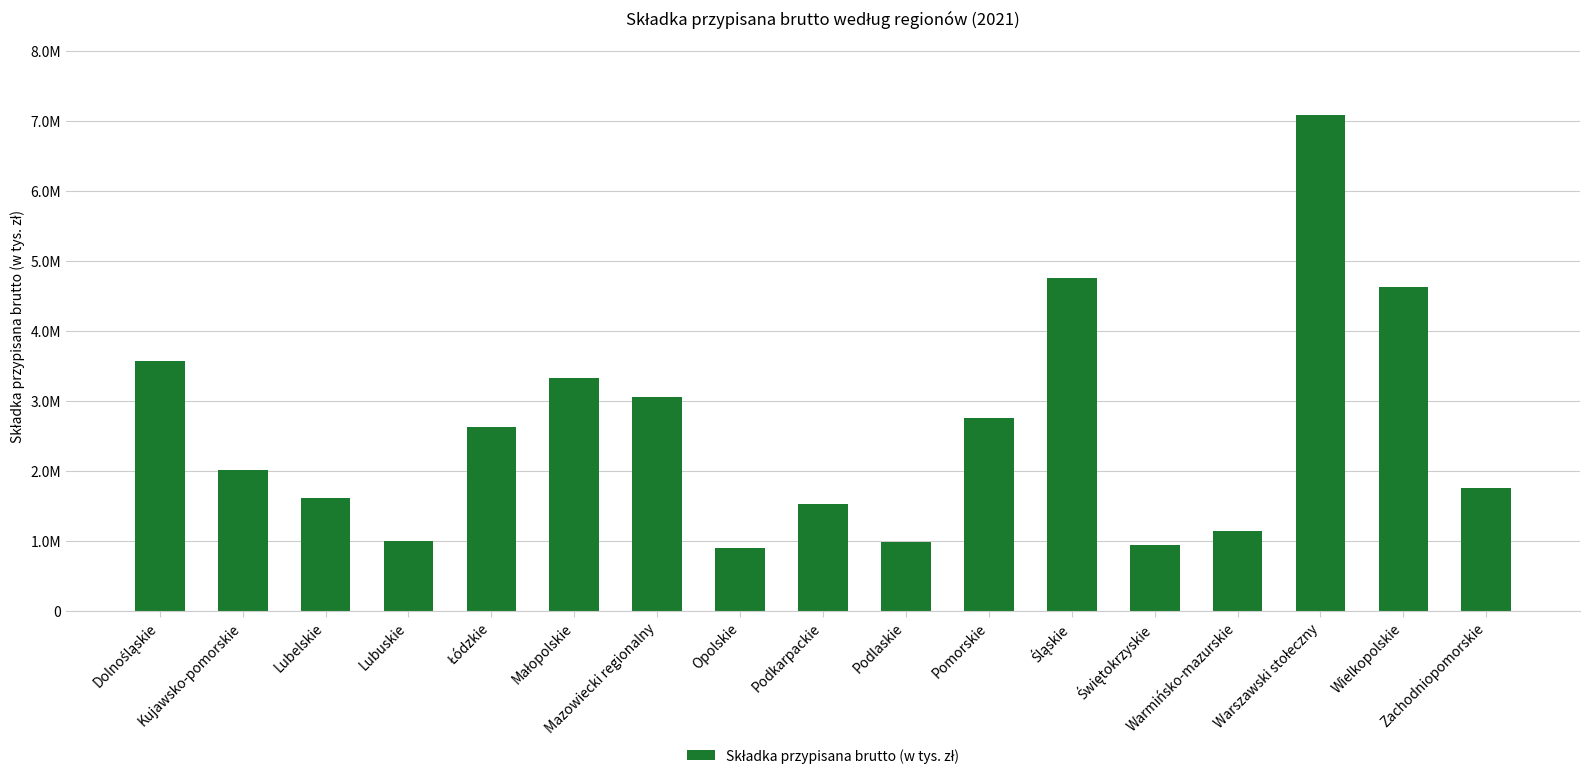

Does the chart contain any negative values?

No